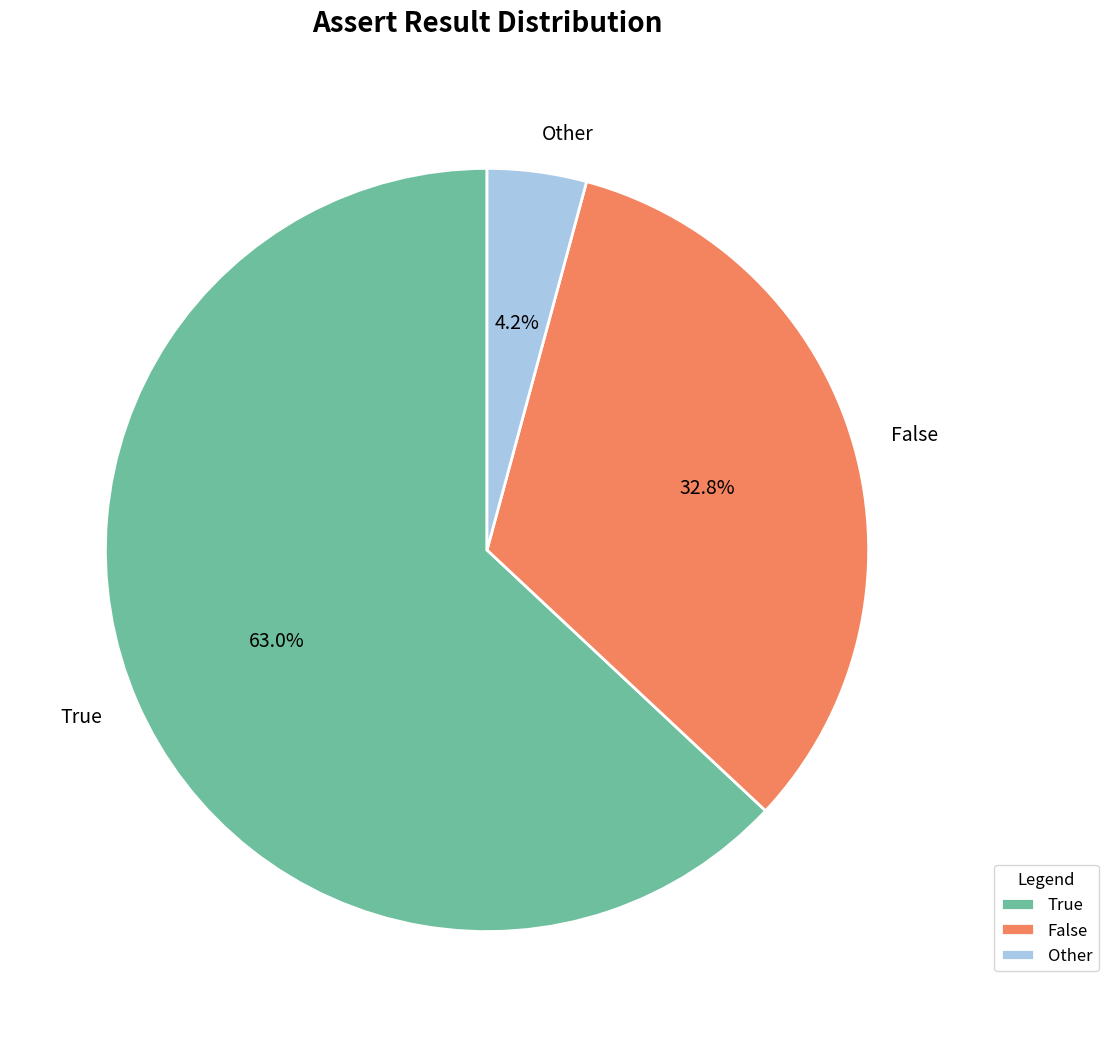

To the nearest percent, what is the combined percentage of False and Other?

37%